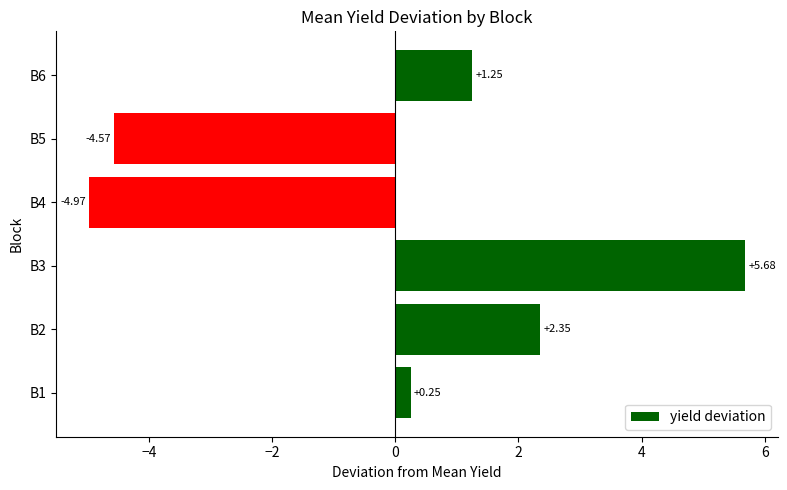

List the labels in order of value, largest first.

B3, B2, B6, B1, B5, B4